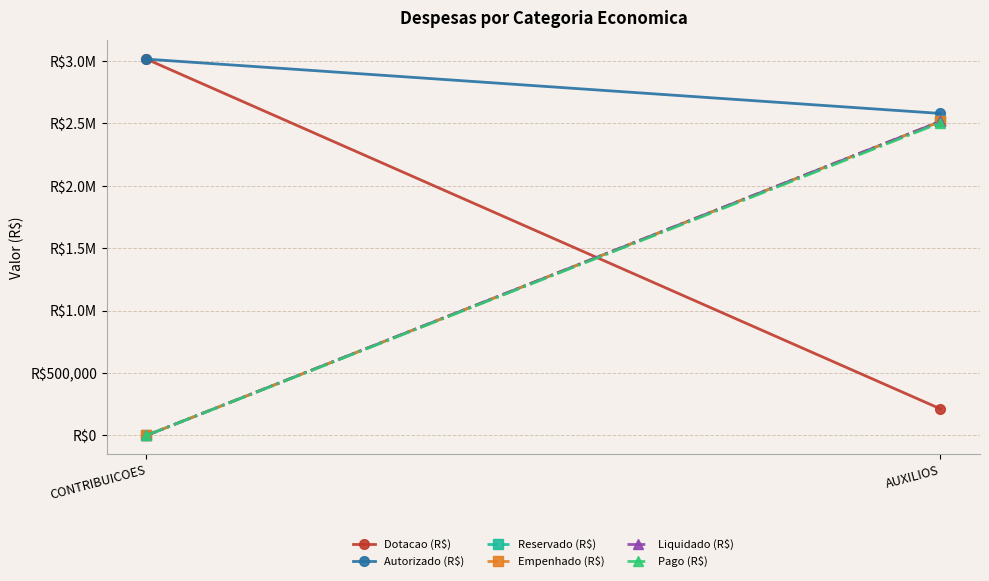

What is the spread (max minus min) of values at AUXILIOS?

2366472.0